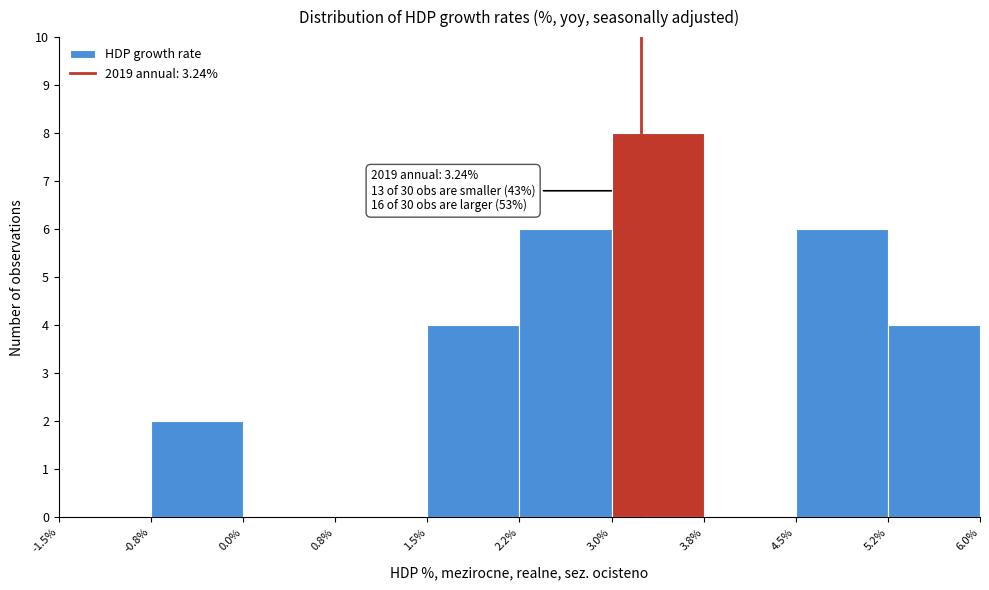

Which range on the x-axis has the tallest bar?

3.0% to 3.8%